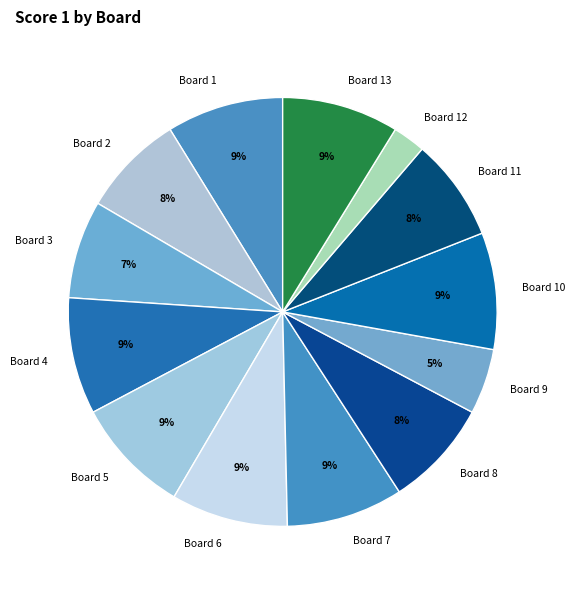

Do Board 4 and Board 12 together represent more than half of the pie?

No